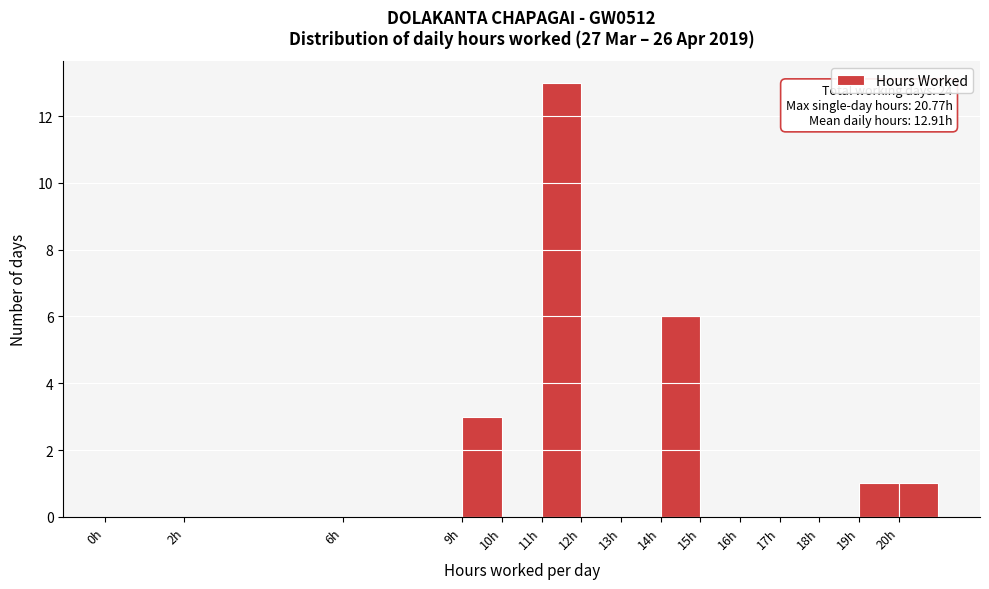

Which range on the x-axis has the tallest bar?

11 to 12